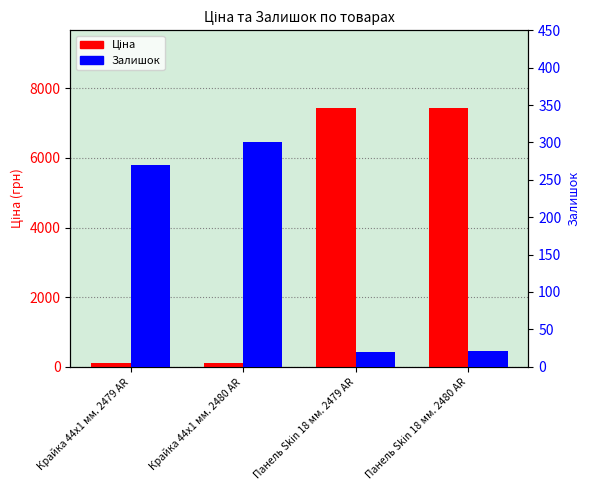

What position from the right is Крайка 44x1 мм. 2480 AR?

3